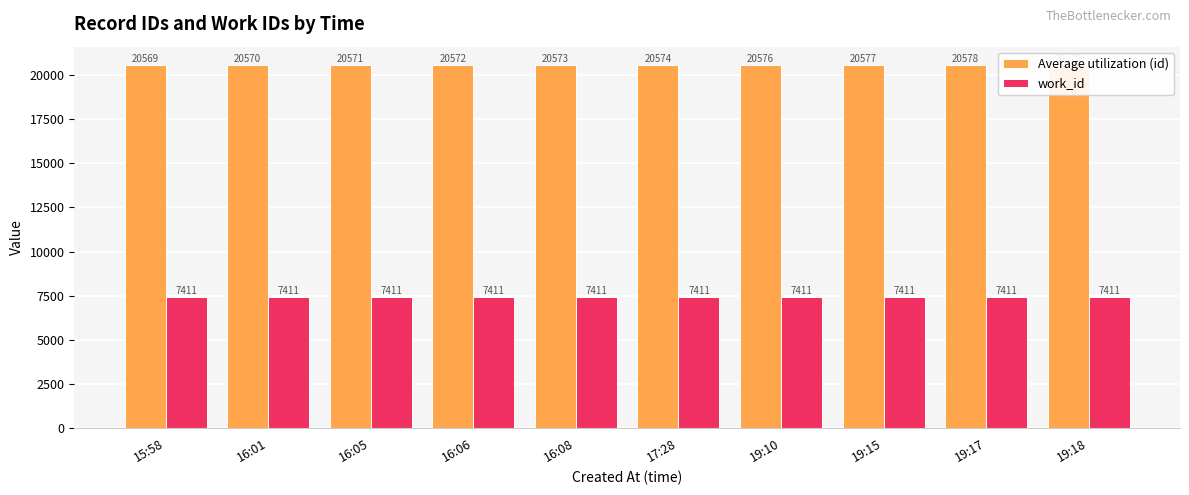

What is the label of the 7th bar from the left?

19:10